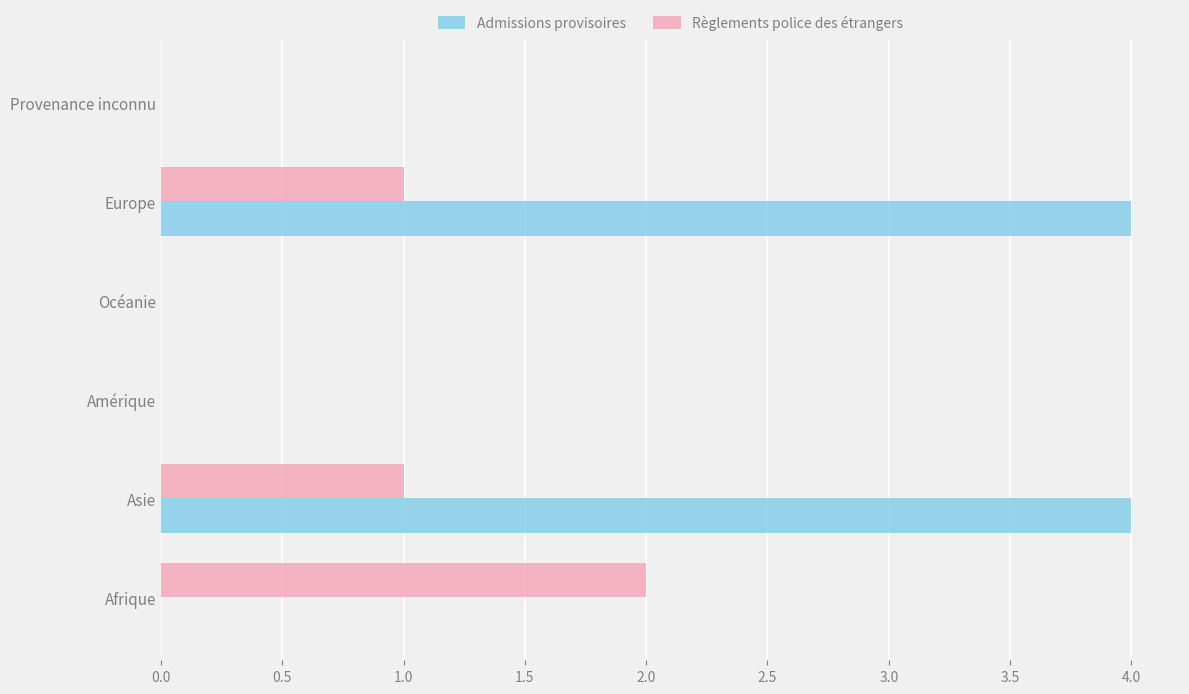

What is the sum of all Admissions provisoires values?

8